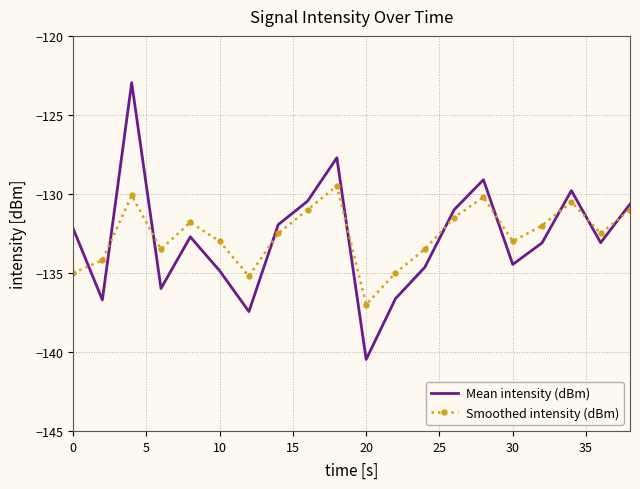

What are all the series names shown in the legend?

Mean intensity (dBm), Smoothed intensity (dBm)